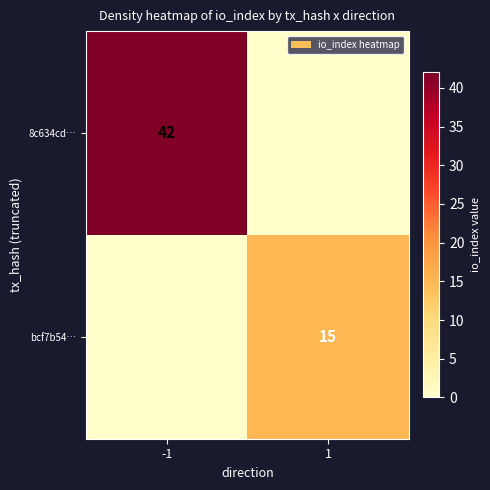

The value of bcf7b54… at 1 is 15. True or false?

True